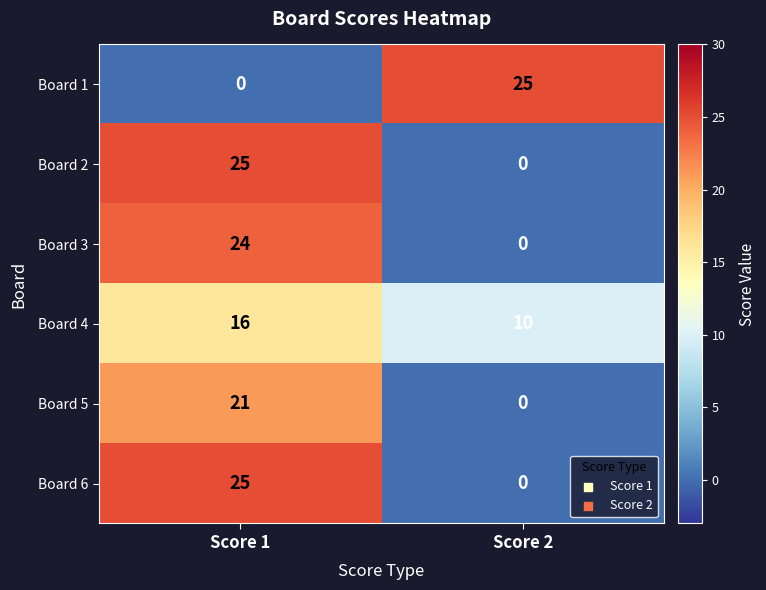

Rank the categories by Board 5 value from lowest to highest.

Score 2, Score 1